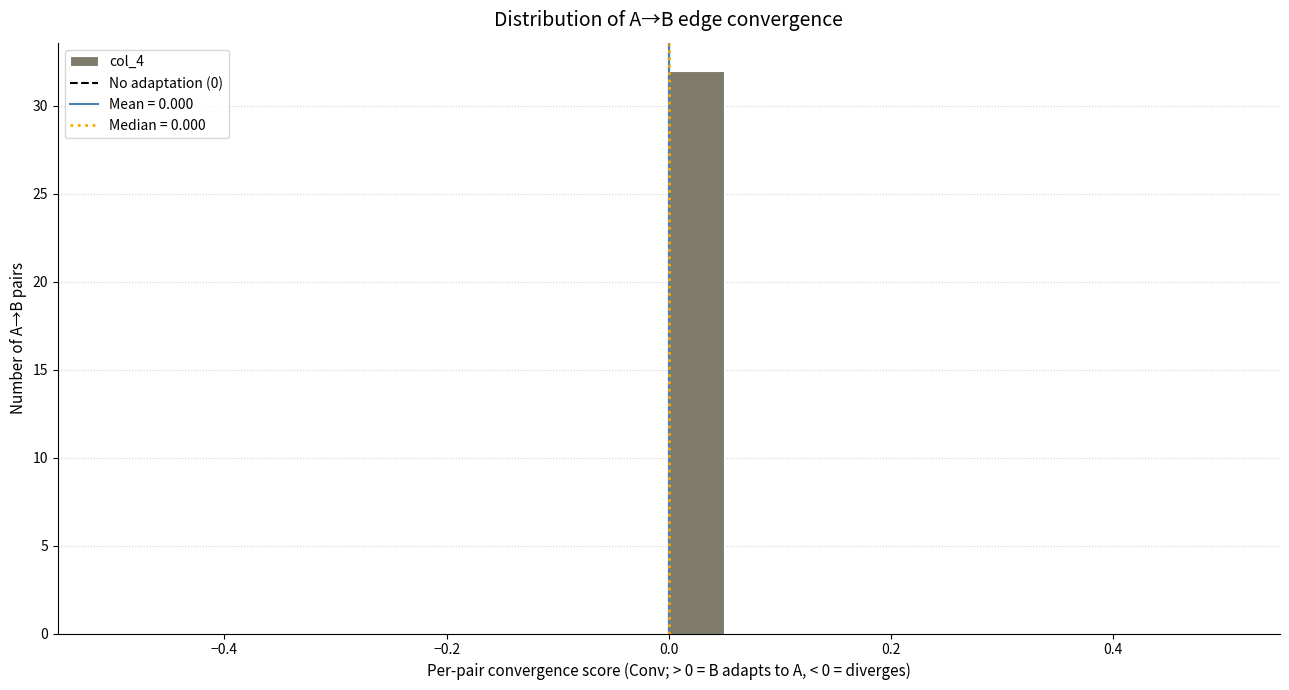

Around what value on the x-axis is the tallest bar? Give the approximate position of its centre, as read against the axis.

0.02